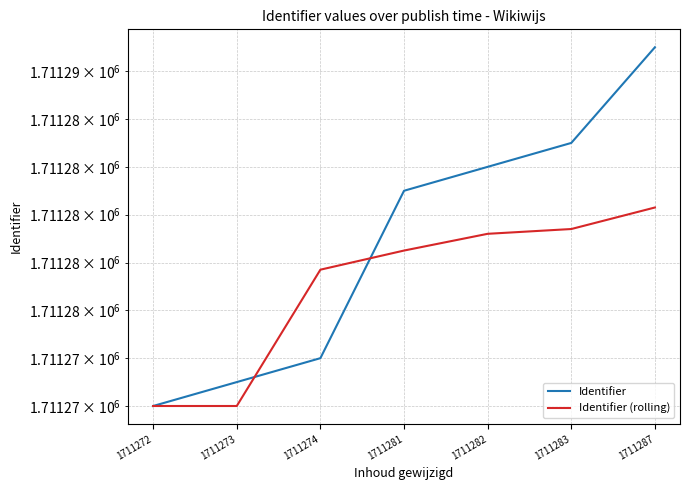

Is it true that Identifier (rolling) equals 1711277.7 at 1711274?

True